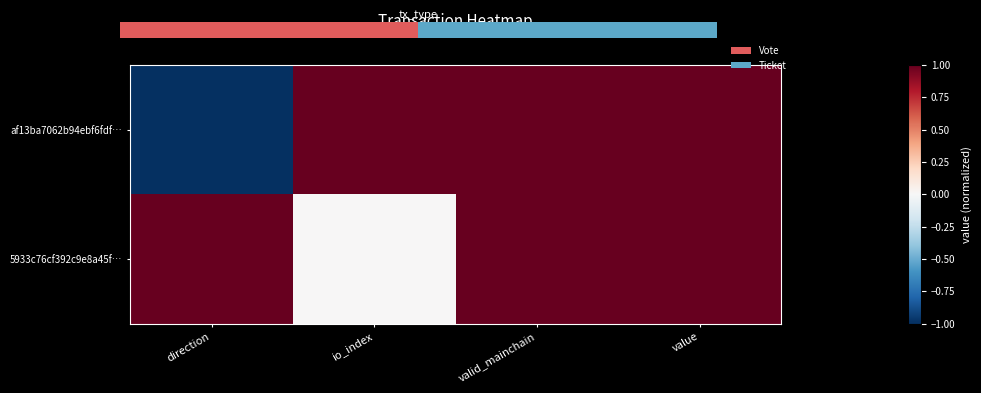

How many positive values does the af13ba7062b94ebf6fdf… series have?

3